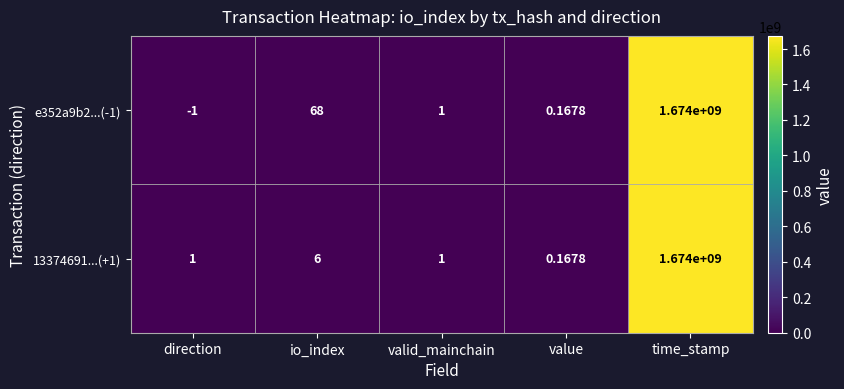

Where is e352a9b2...(-1) nearest to the value 836999999?

io_index